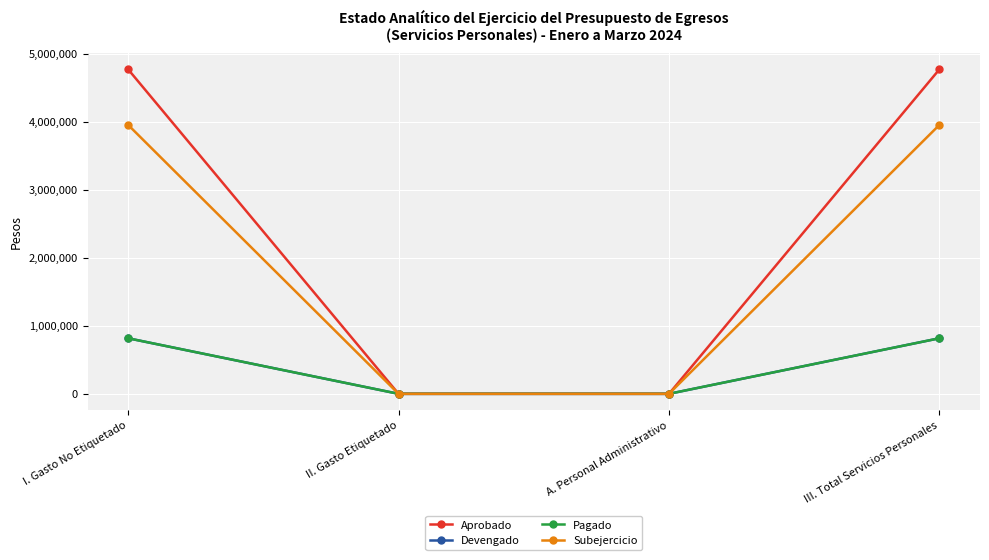

At how many categories does at least one series exceed 327527?

2